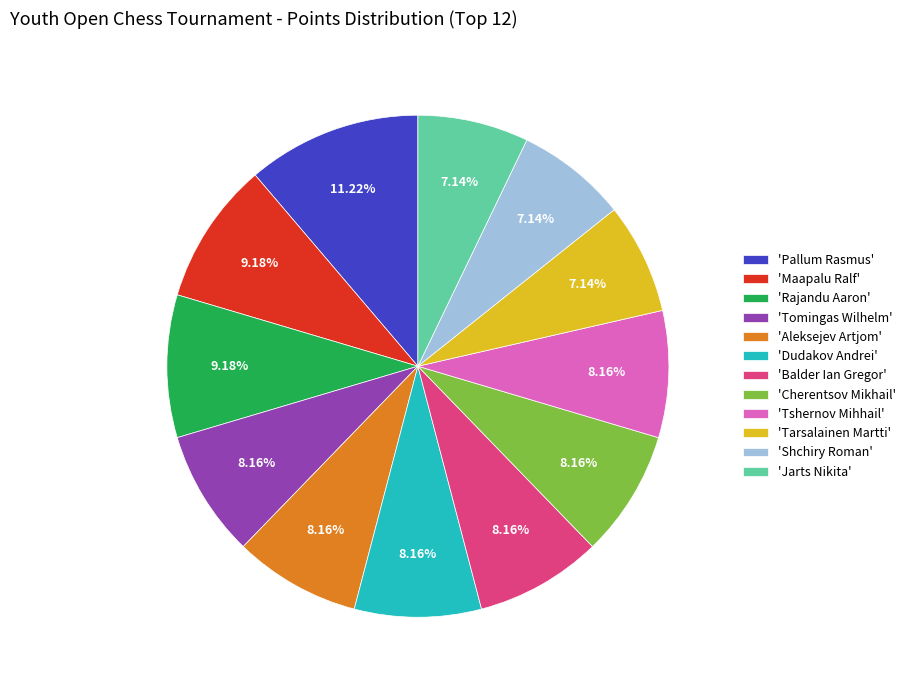

What is the largest slice in the pie chart?

'Pallum Rasmus'